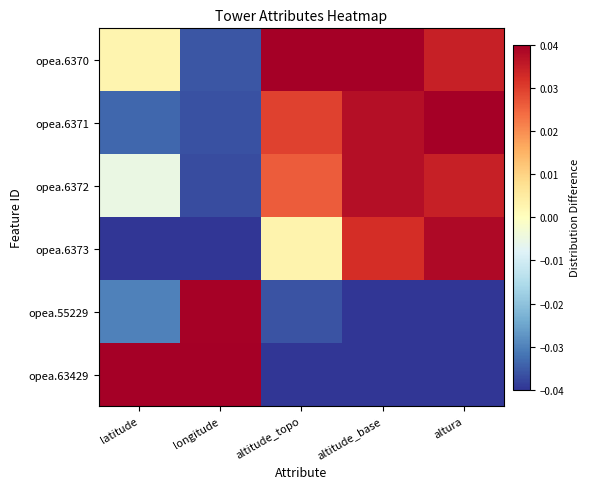

What is the spread (max minus min) of values at latitude?

0.1